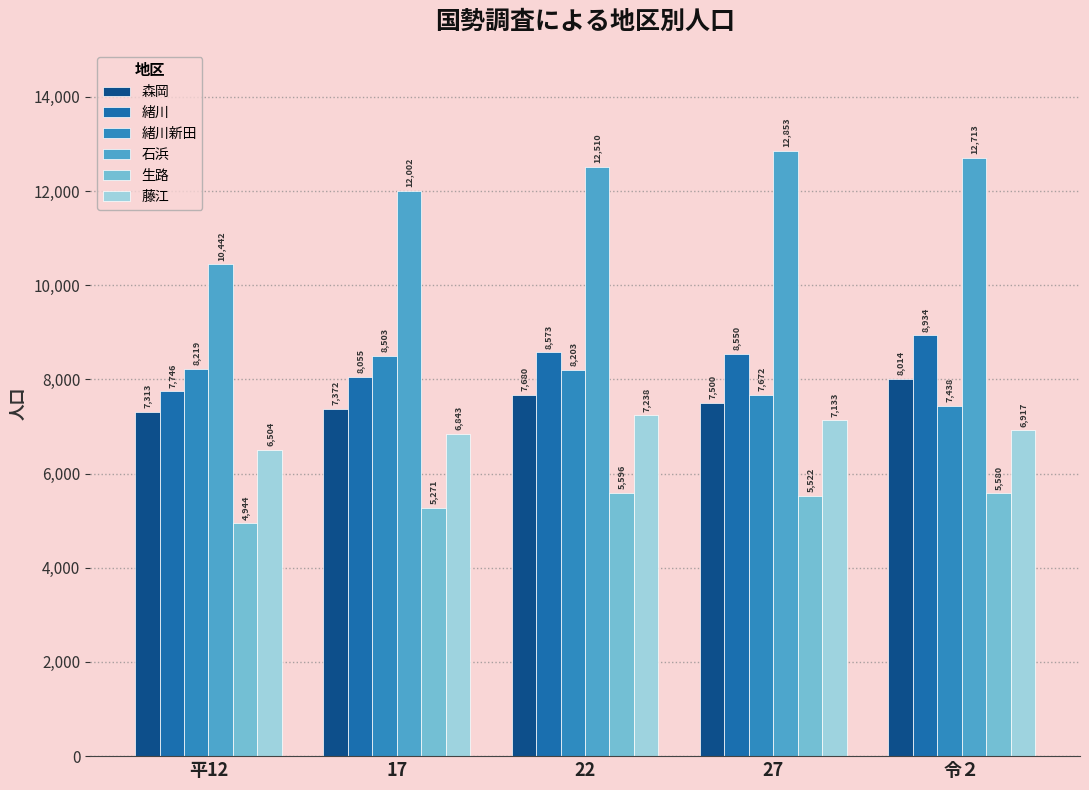

Where does the 緒川 series first go above 8550?

22